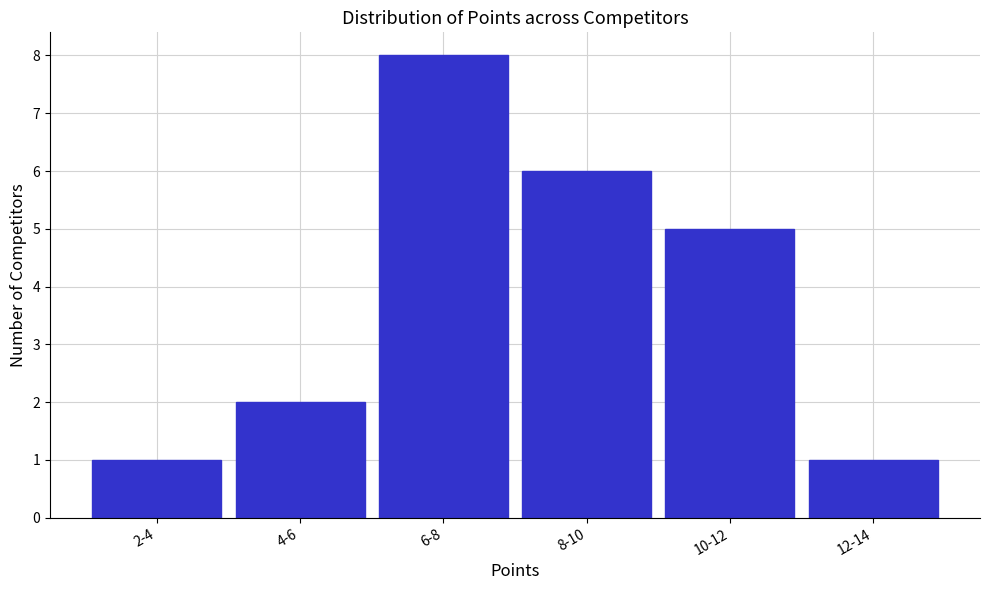

Reading right to left, transcribe all the data shown in this chart.

1	5	6	8	2	1